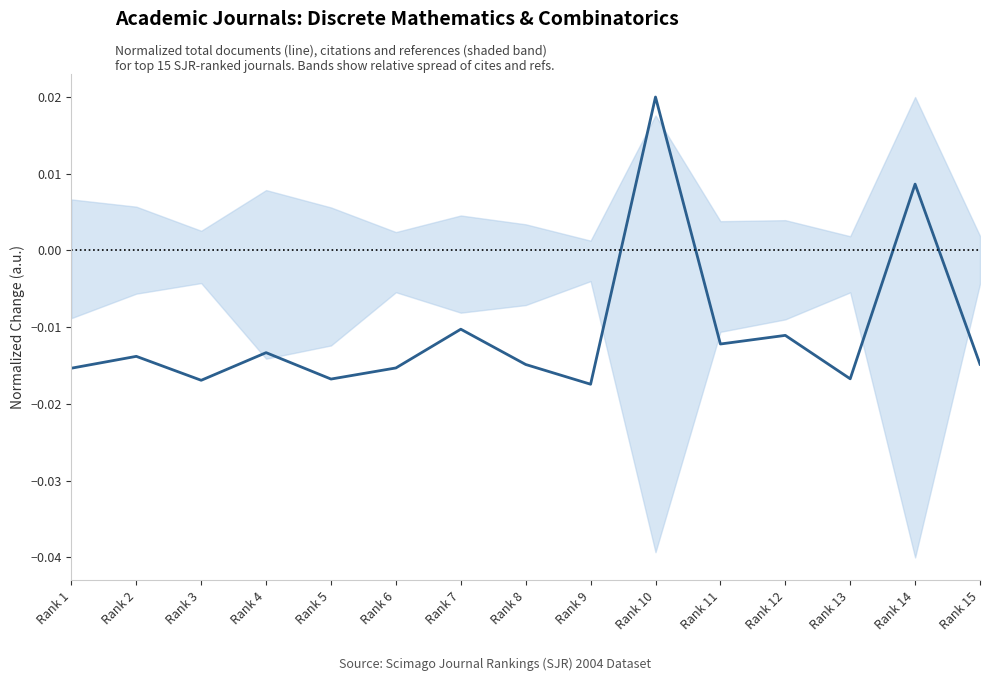

Count the number of categories in the chart.

15